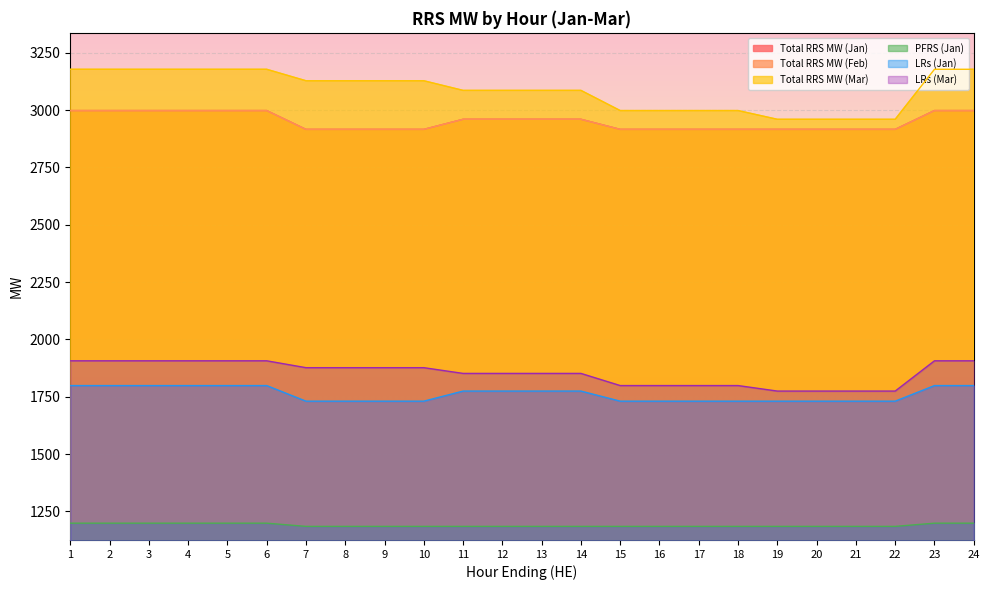

True or false: LRs (Mar) and PFRS (Jan) intersect in this chart.

False